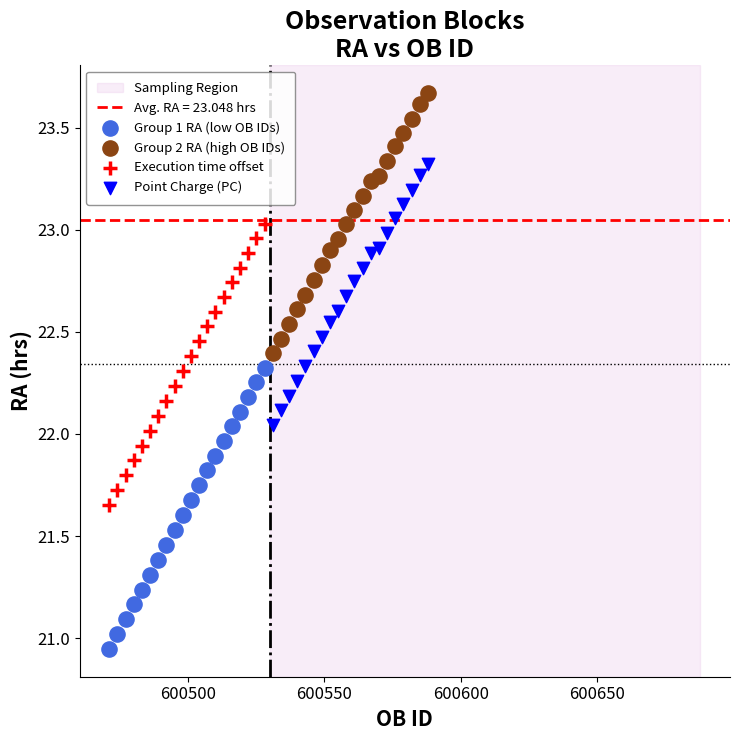

Which series contains the highest Y value?

Group 2 RA (high OB IDs)